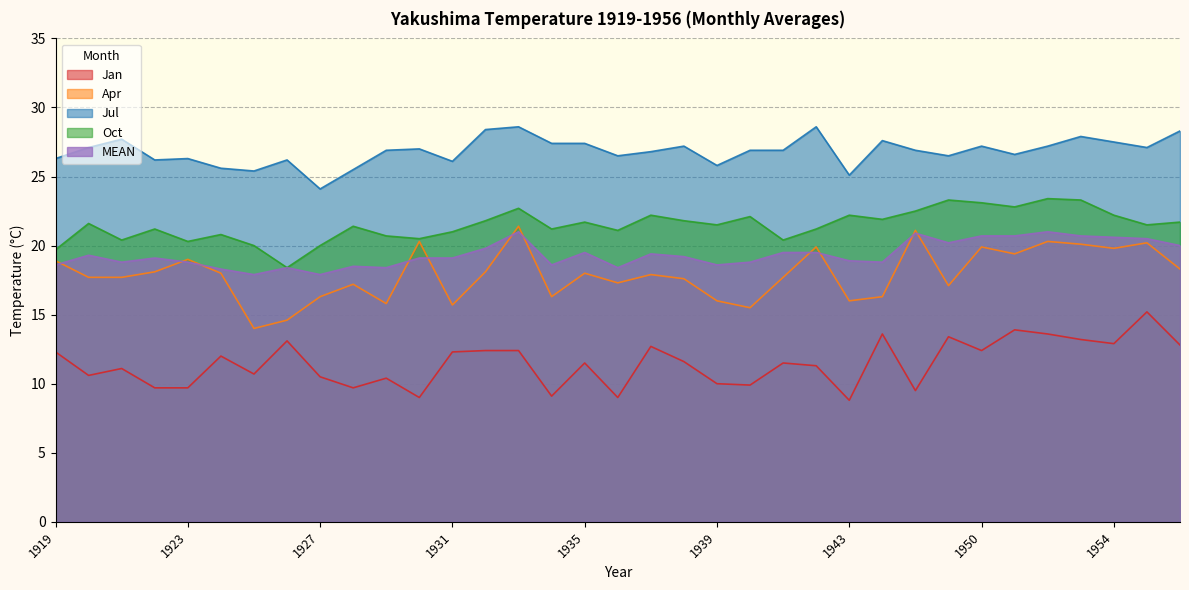

True or false: MEAN has a value of 29.1 at 1954.

False